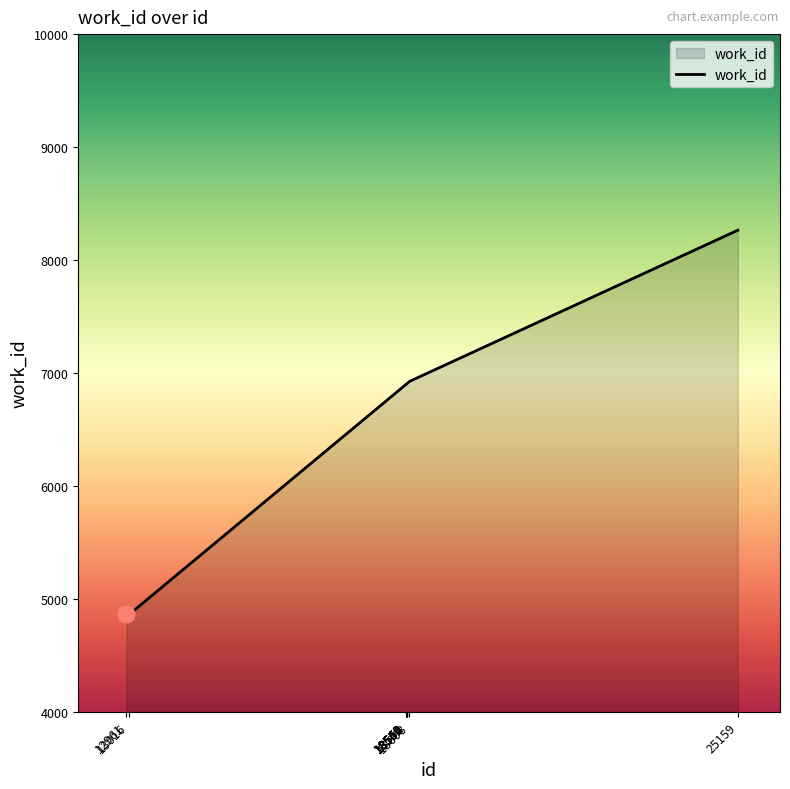

What is the maximum value shown in the chart?

8264